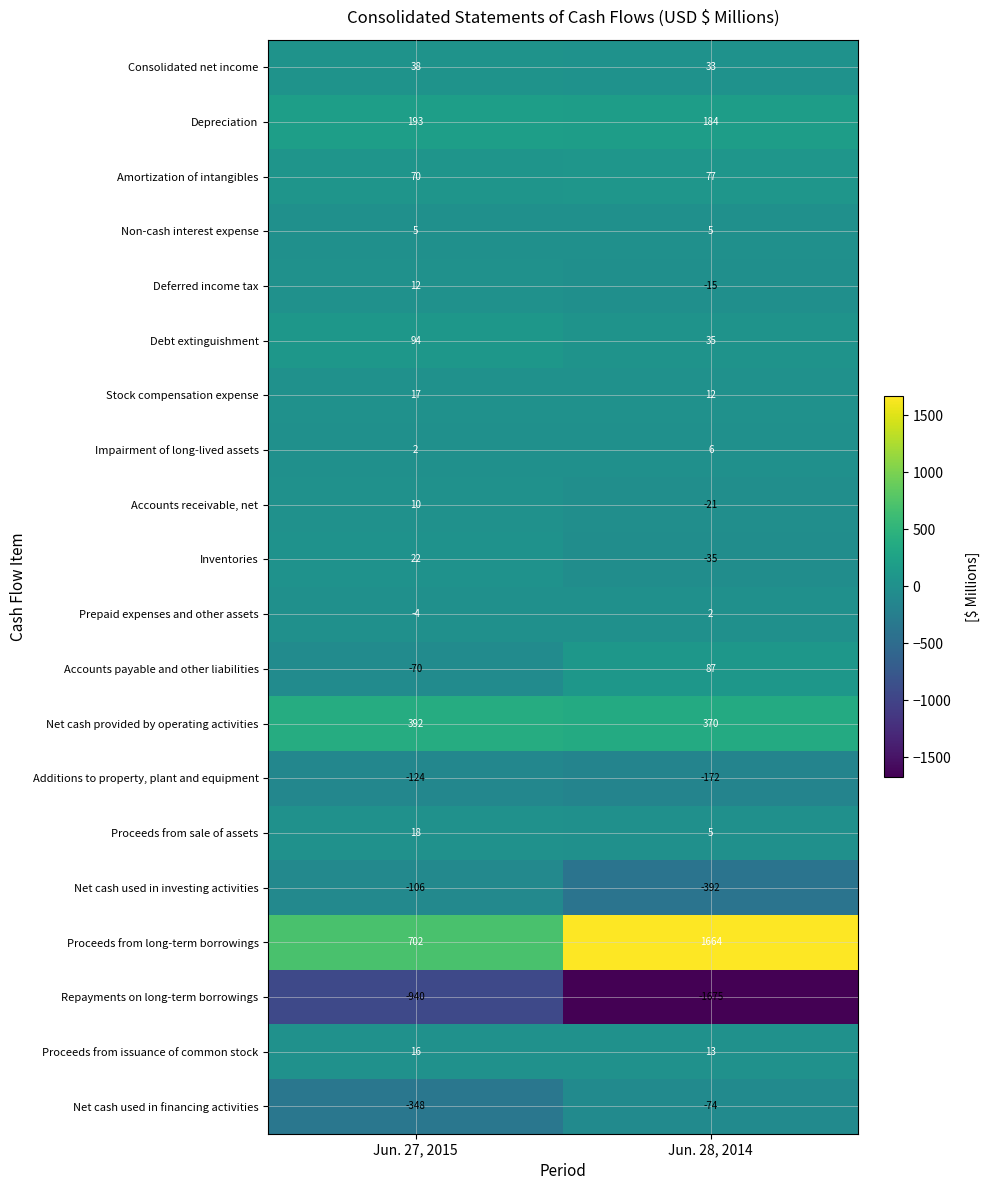

What is the difference between the maximum and minimum values in the Accounts receivable, net series?

31